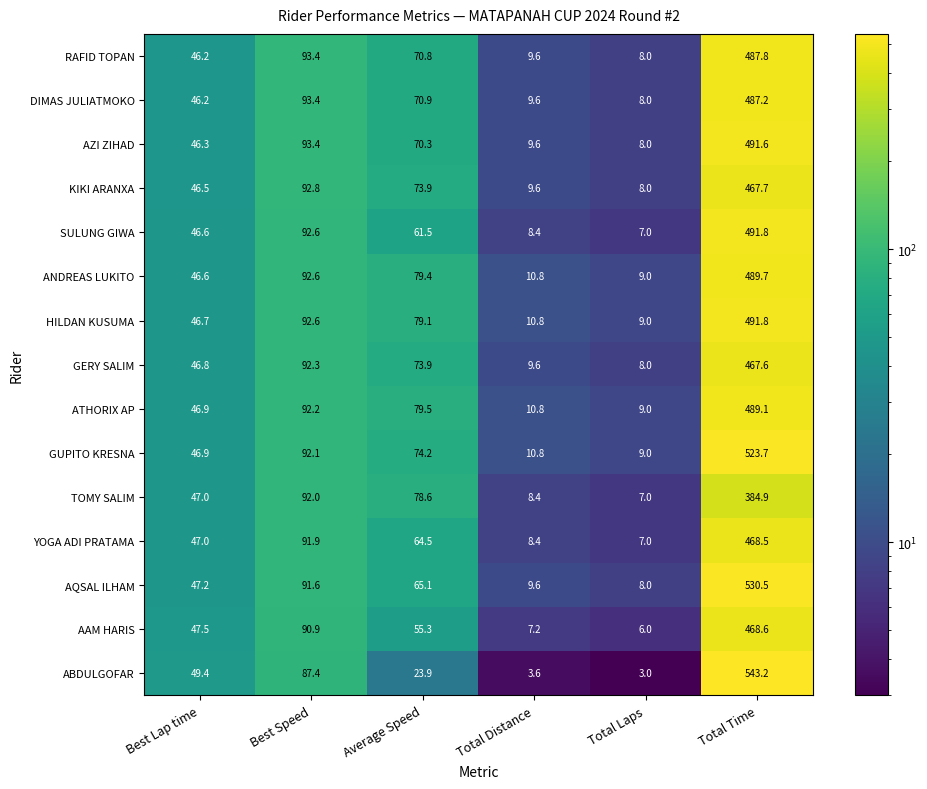

The DIMAS JULIATMOKO series shows 770.1 at Total Time. True or false?

False